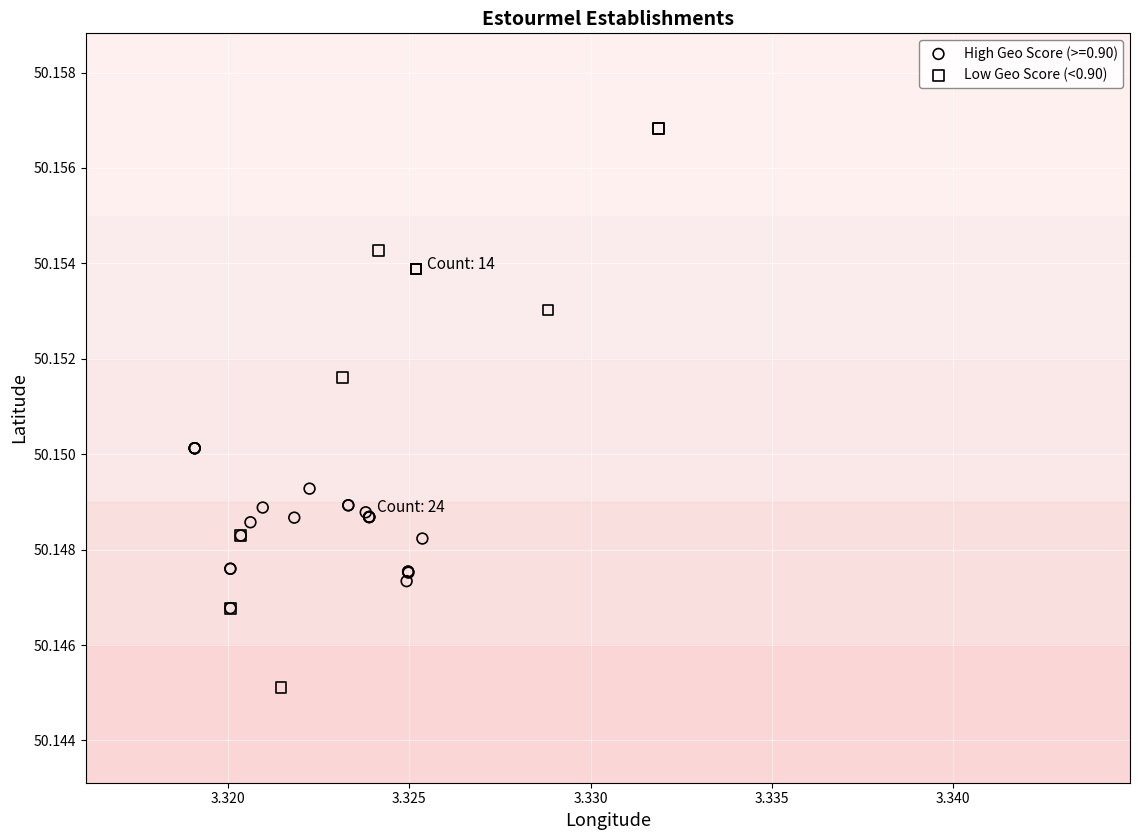

Which series contains the highest Y value?

Low Geo Score (<0.90)